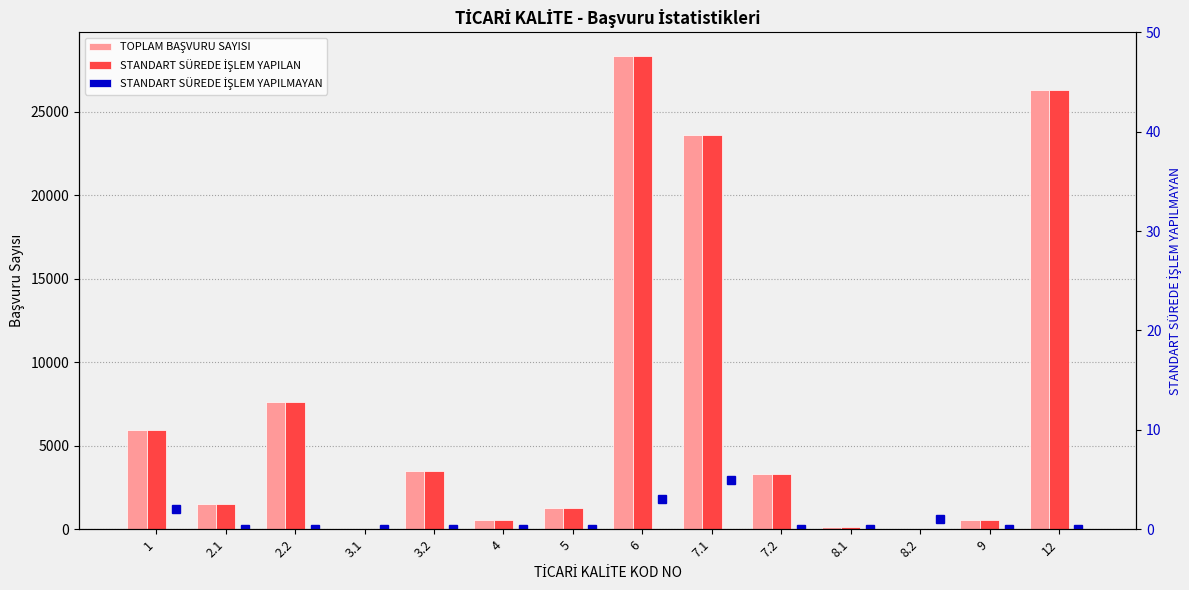

True or false: STANDART SÜREDE İŞLEM YAPILMAYAN (sağ eksen) has a value of -2 at 8.1.

False